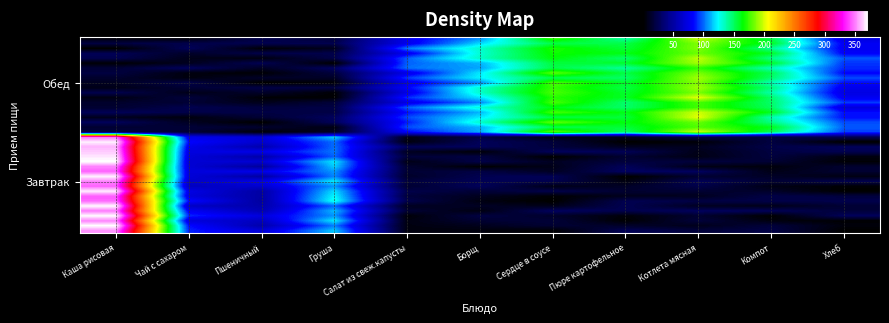

At which category does the chart reach its peak across all series?

Каша рисовая